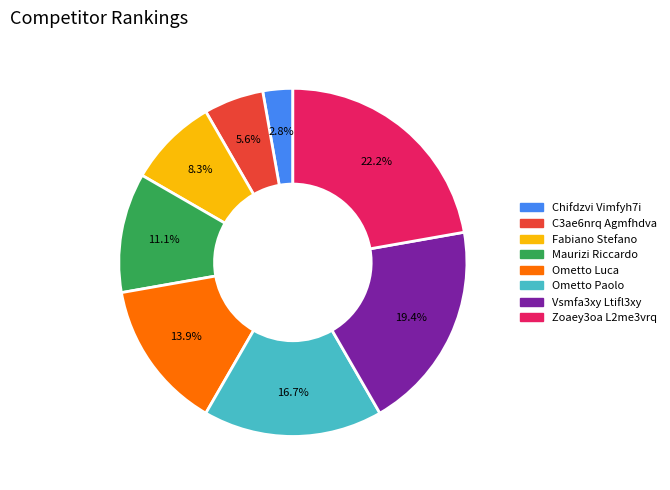

How many segments does this pie chart have?

8